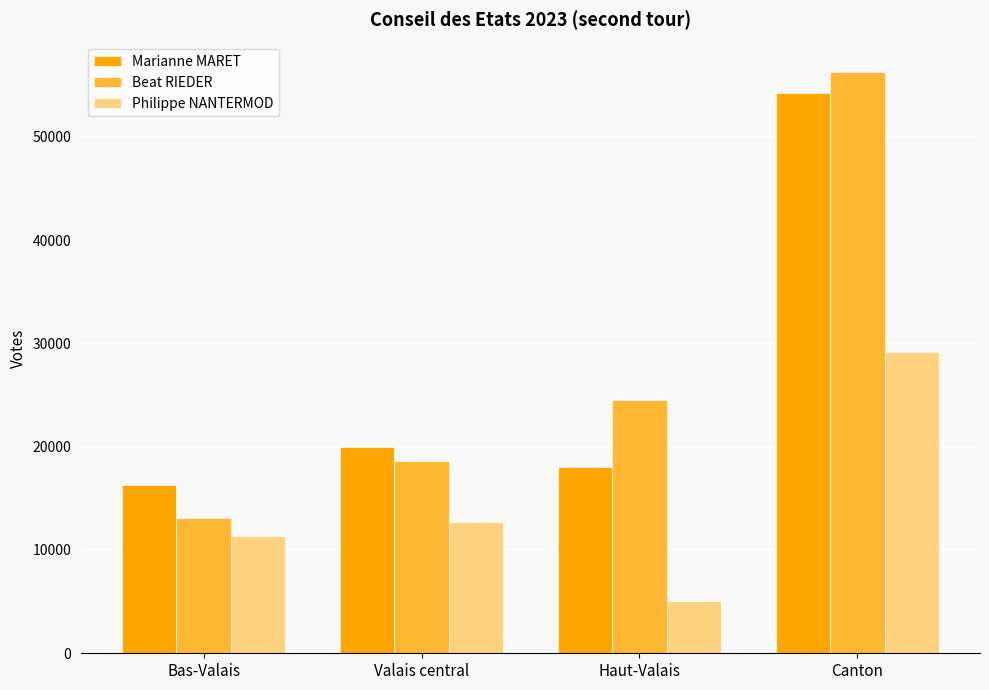

Is it true that Marianne MARET equals 54273 at Canton?

True